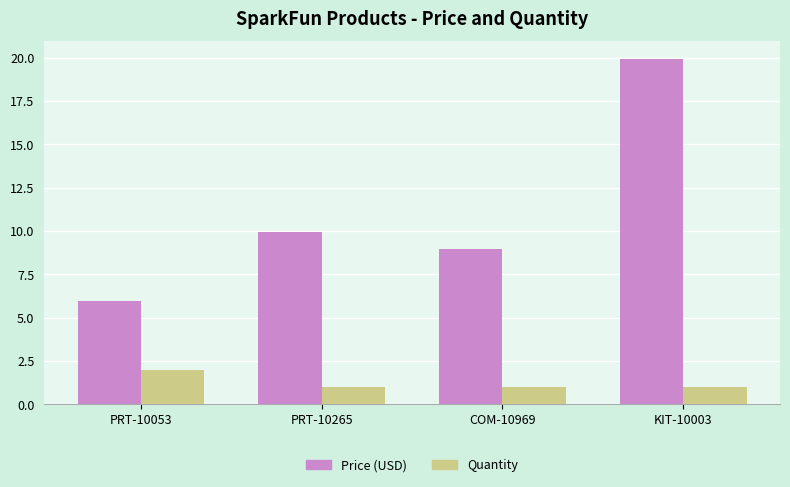

Which category has the highest value across all series?

KIT-10003